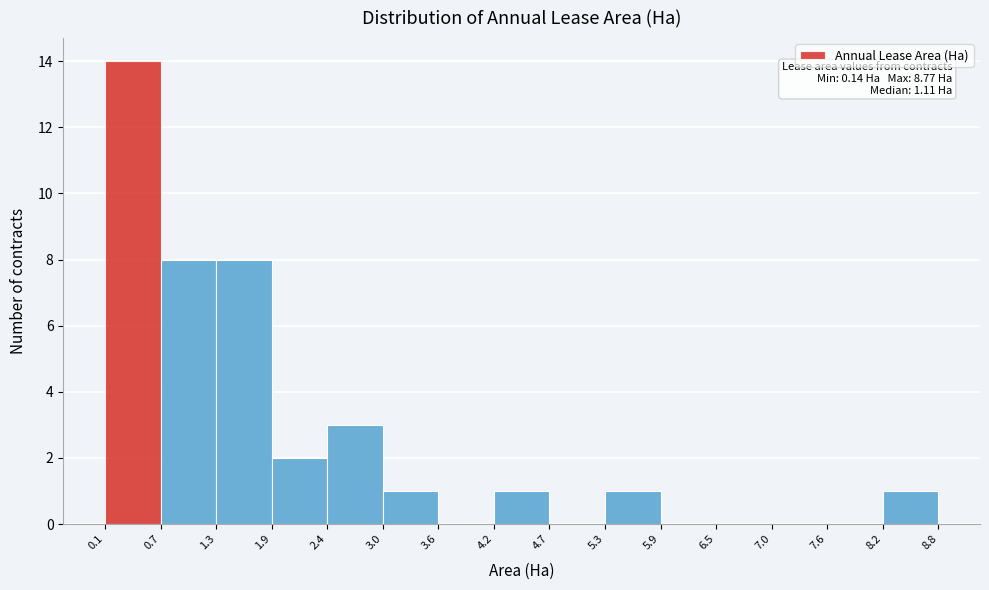

Which range on the x-axis has the tallest bar?

0.1 to 0.7